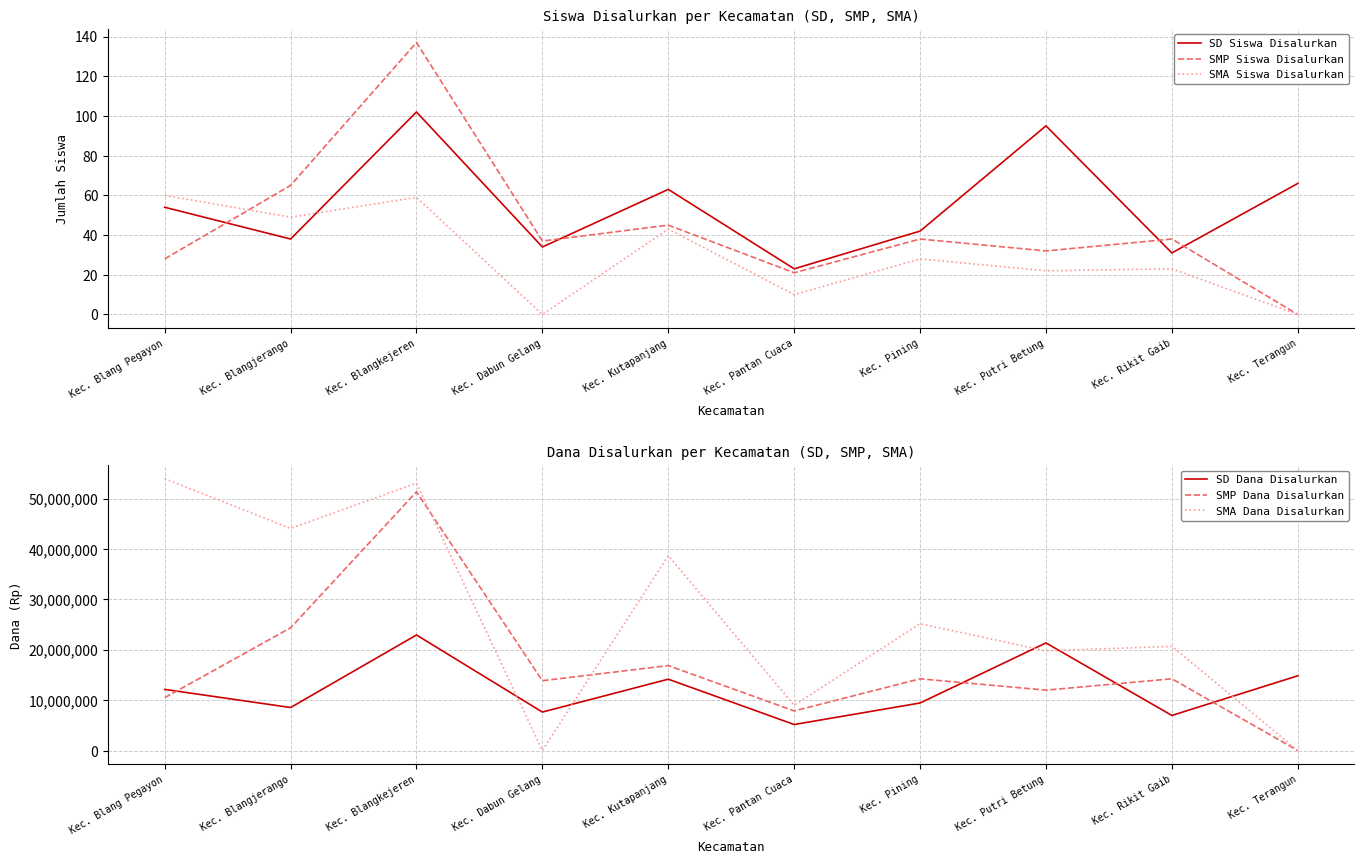

Is the value of SD Dana Disalurkan at Kec. Pantan Cuaca greater than the value of SMP Siswa Disalurkan at Kec. Rikit Gaib?

Yes